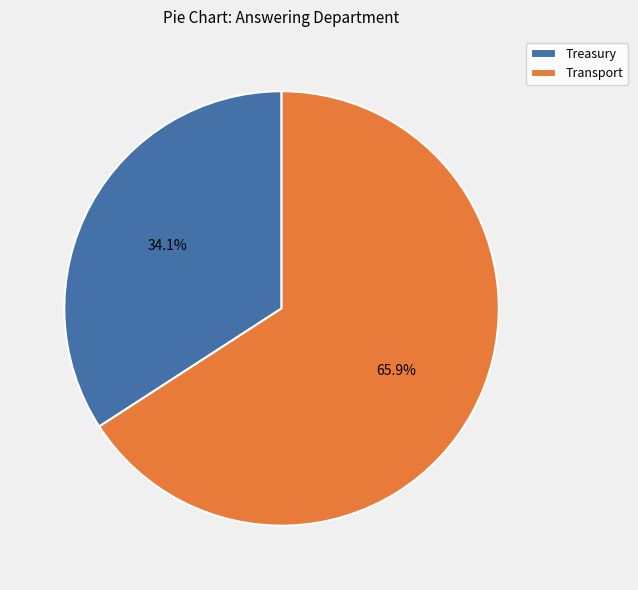

True or false: Transport accounts for 66% of the total.

True